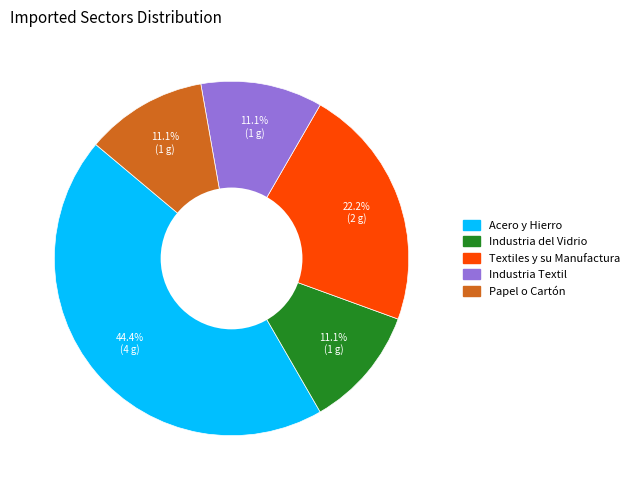

What is the total percentage of Textiles y su Manufactura and Industria Textil?

33.3%